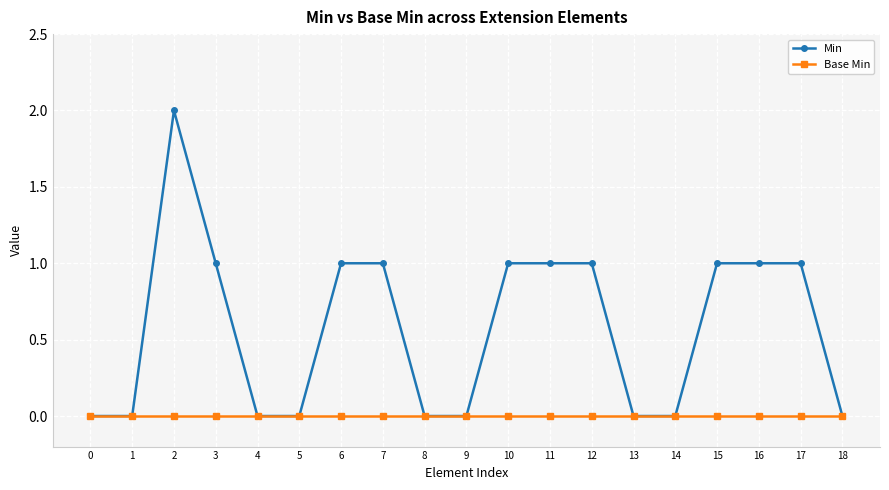

What is the value of the Min point at the 11th from the left?

1